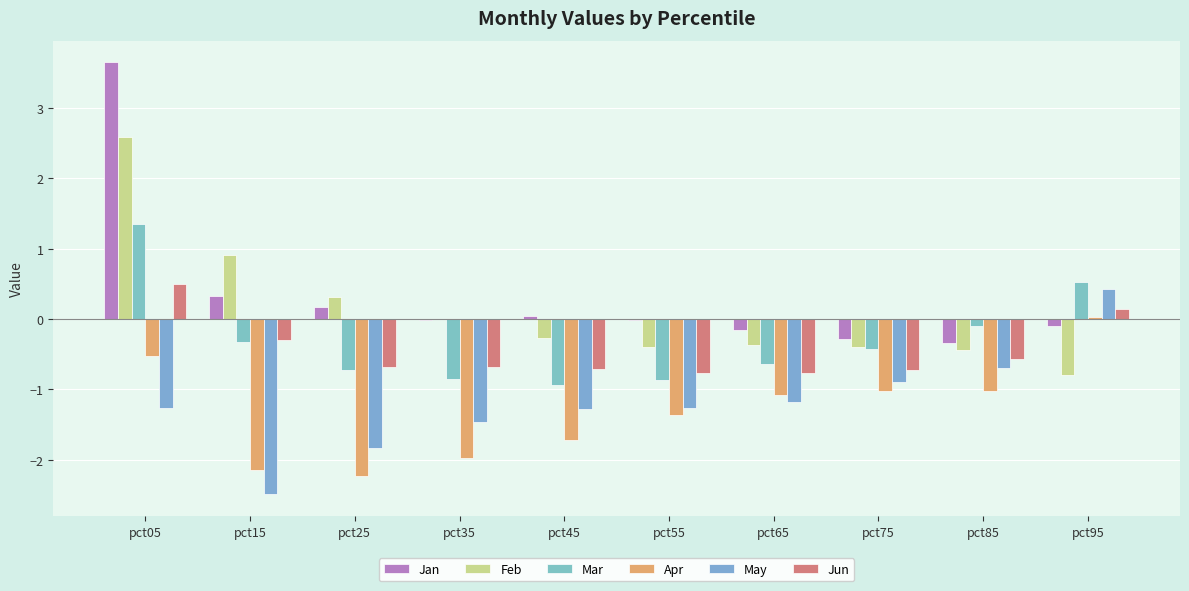

At which label does Jun reach its minimum?

pct55